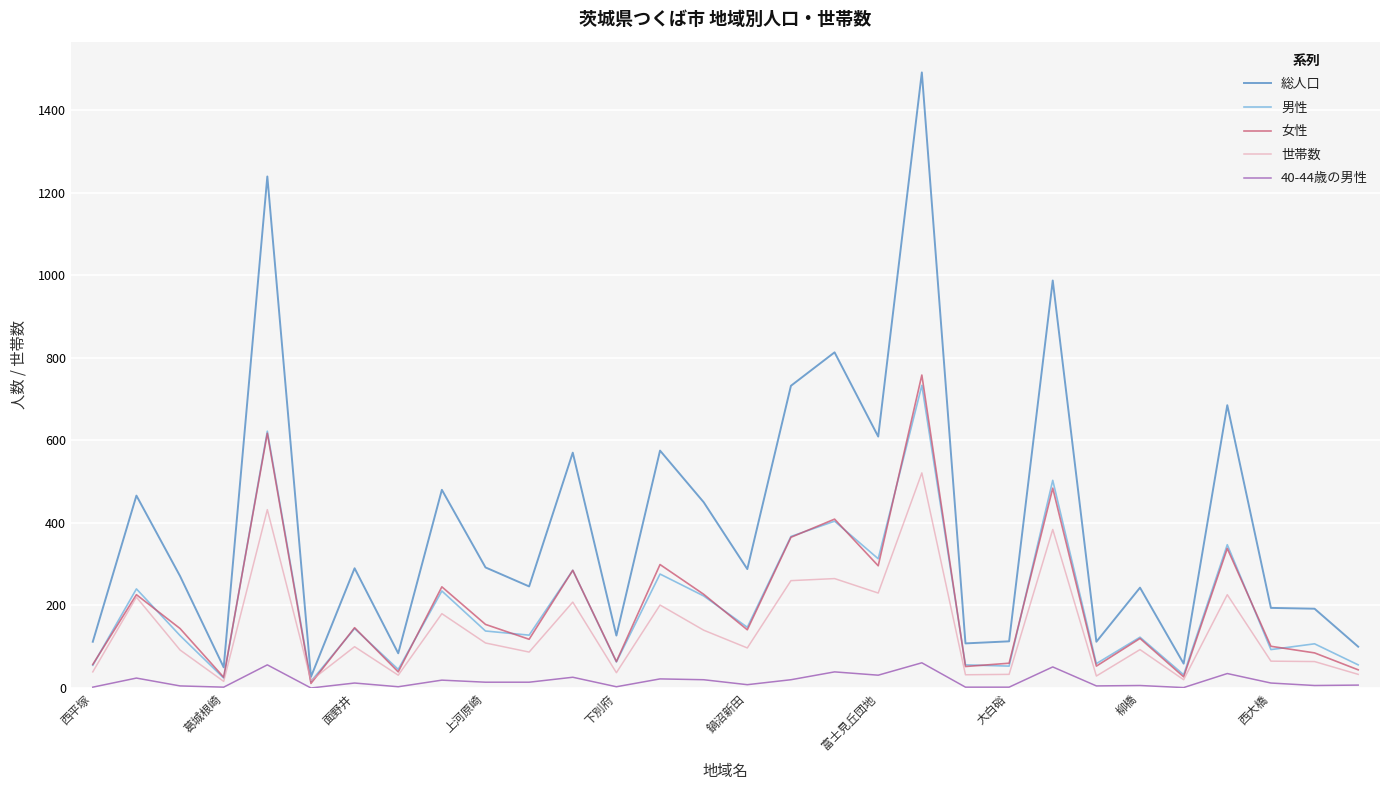

Which series has the largest range (max minus min)?

総人口